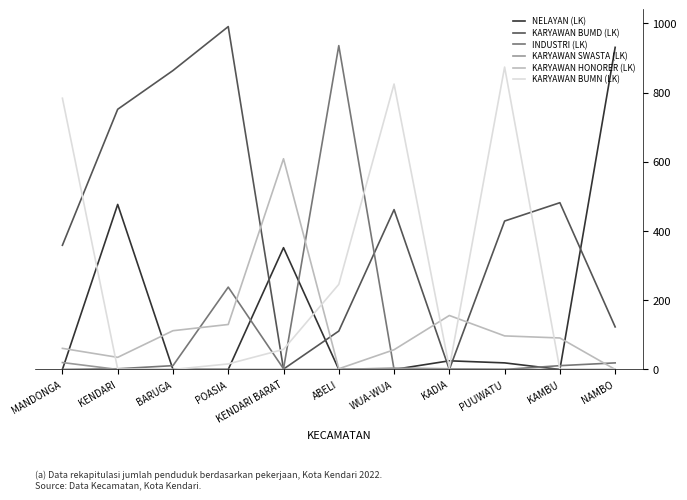

Where does the KARYAWAN BUMN (LK) series first go above 16?

MANDONGA